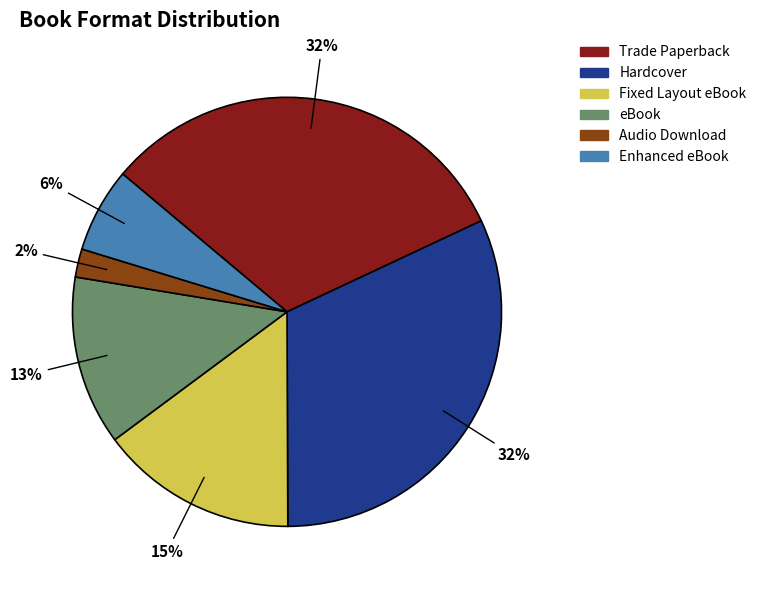

Is it true that Hardcover is 22% of the pie?

False